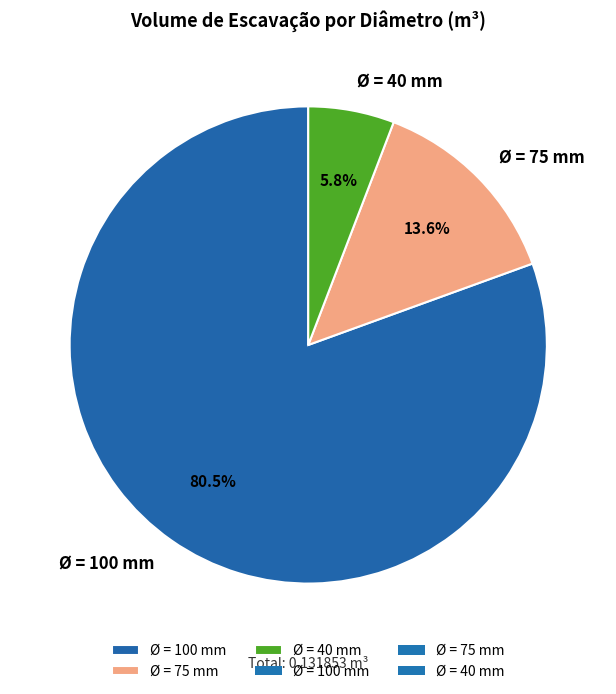

To the nearest percent, what portion does Ø = 75 mm represent?

14%